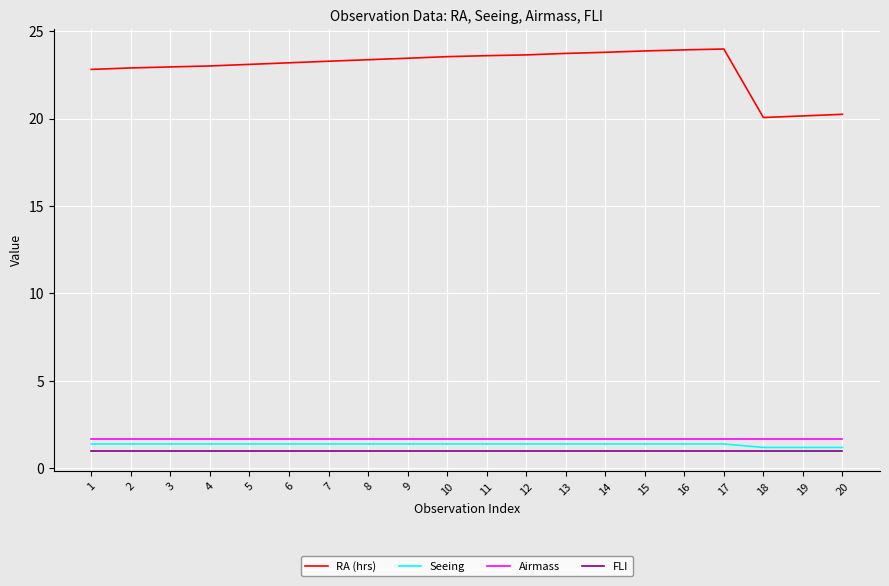

The value of RA (hrs) at 7 is 10.8. True or false?

False